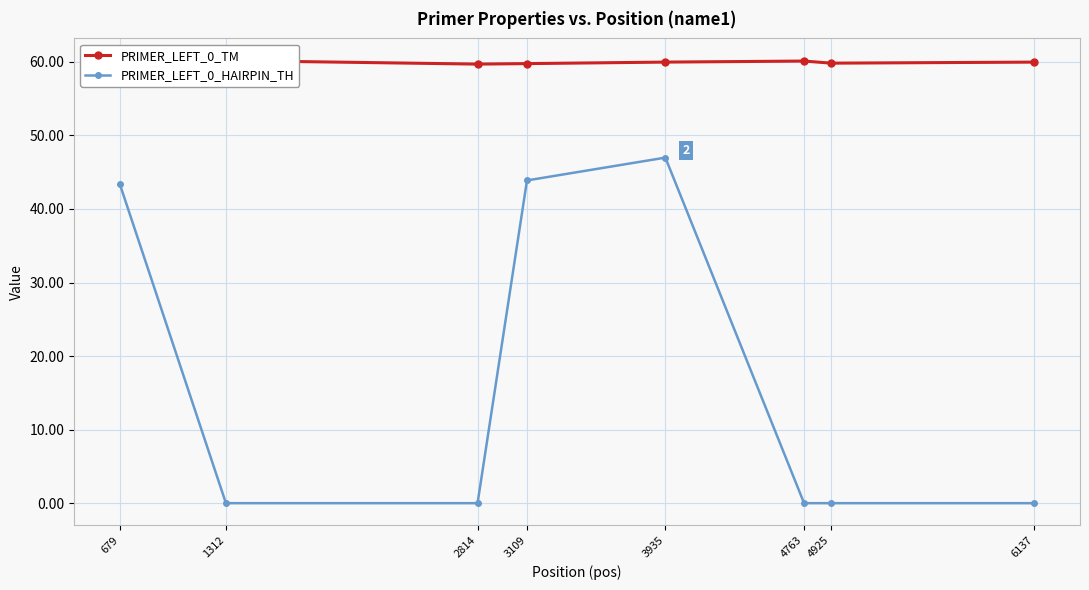

The value of PRIMER_LEFT_0_TM at 4925 is 59.8. True or false?

True